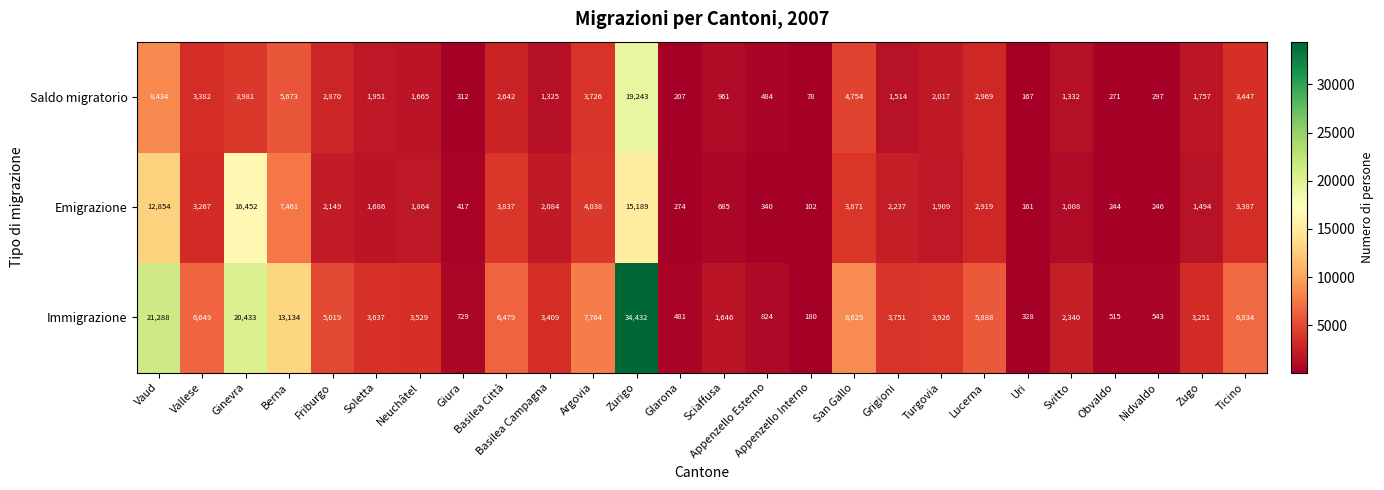

What is the total value across all series at Zugo?

6502